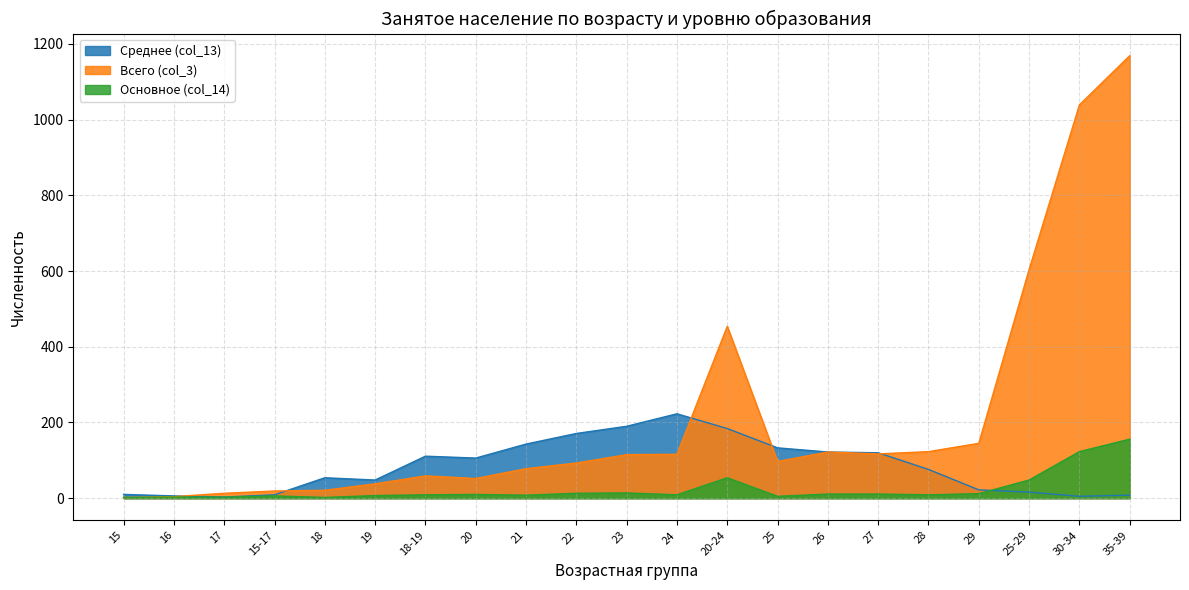

What is the label of the 10th point from the right?

24